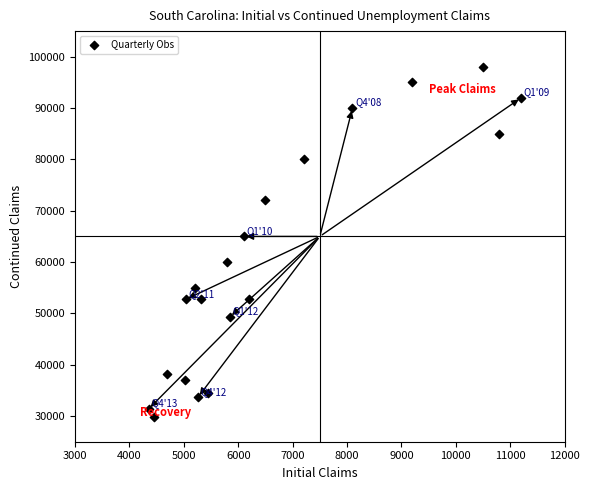

What is the range of Y values (max minus min)?

68119